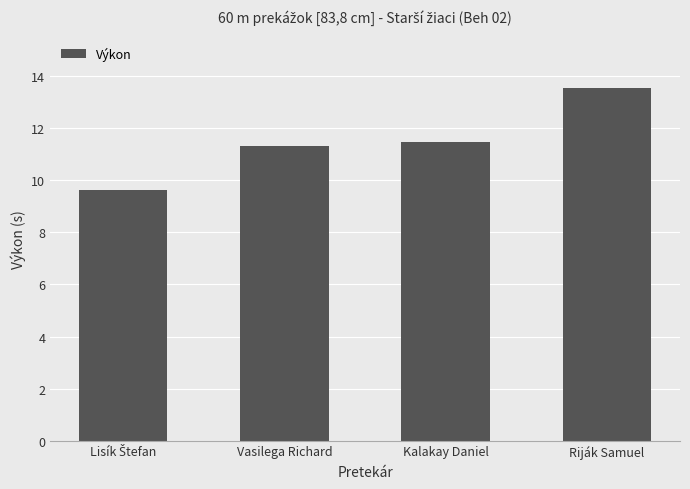

Reading left to right, extract all data points from this chart.

9.6	11.3	11.5	13.5